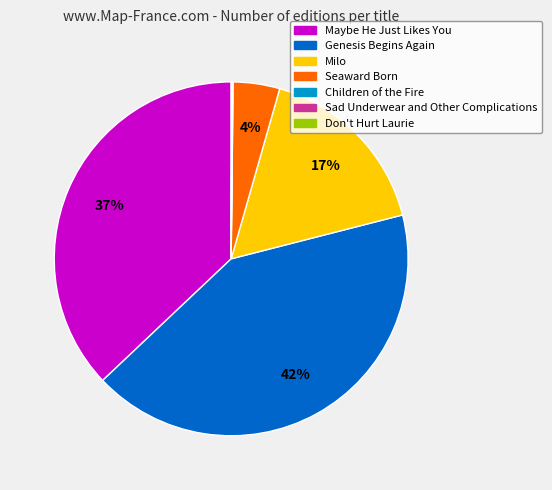

Which category has the biggest portion of the pie?

Genesis Begins Again